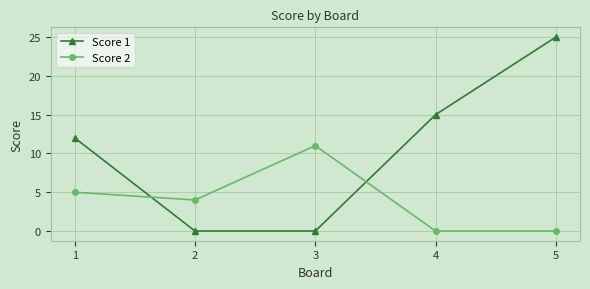

Which series ends up on top after the final intersection of Score 2 and Score 1?

Score 1